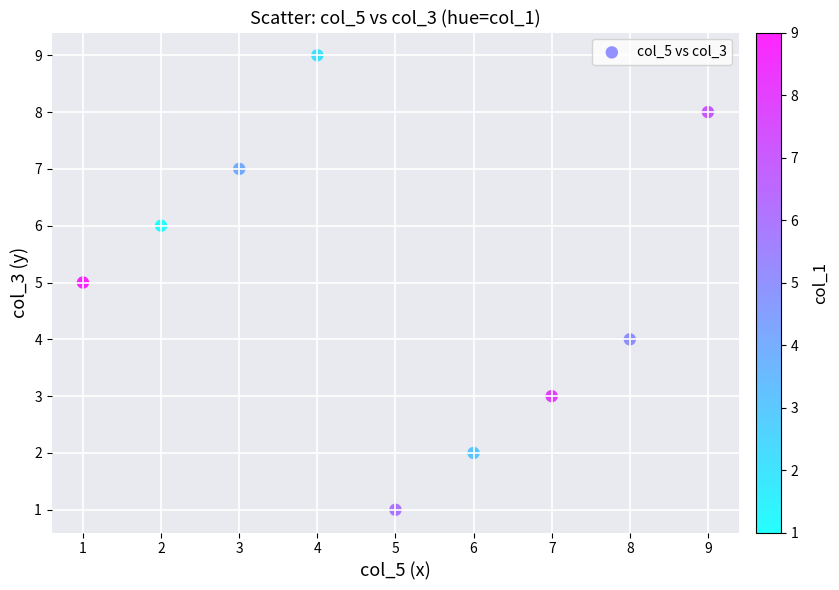

What is the average Y value?

5